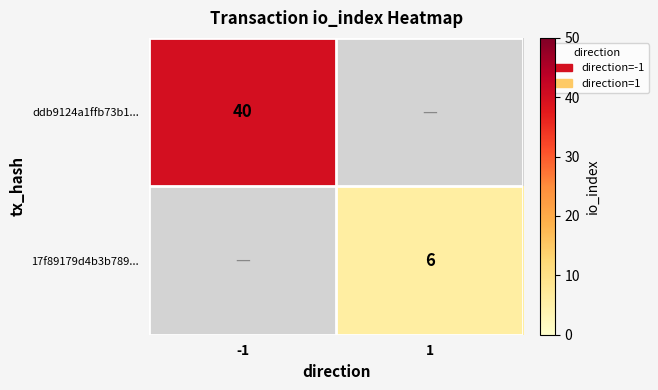

Between 1 and -1, which is larger?

-1